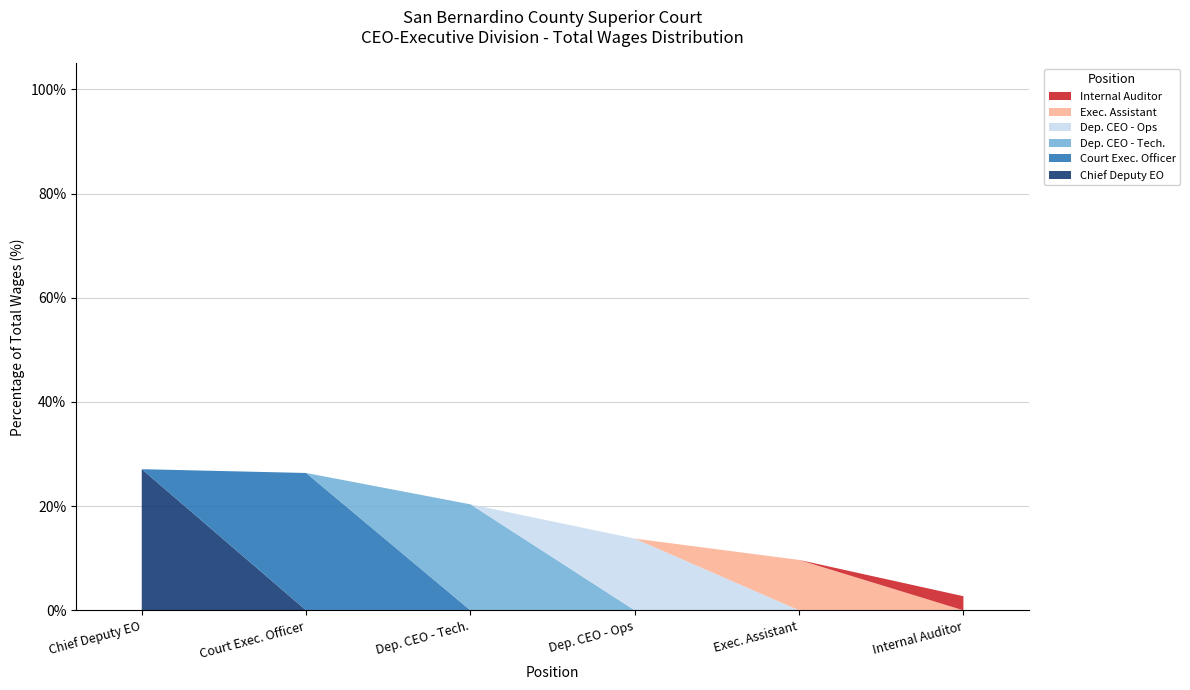

Reading right to left, transcribe all the data shown in this chart.

Internal Auditor=23264	Executive Assistant=83057	Deputy Court Executive Officer - Ops=118133	Dep. Court Exec. Officer - Tech. Facil.=174581	Court Executive Officer=226190	Chief Deputy Executive Officer=232430